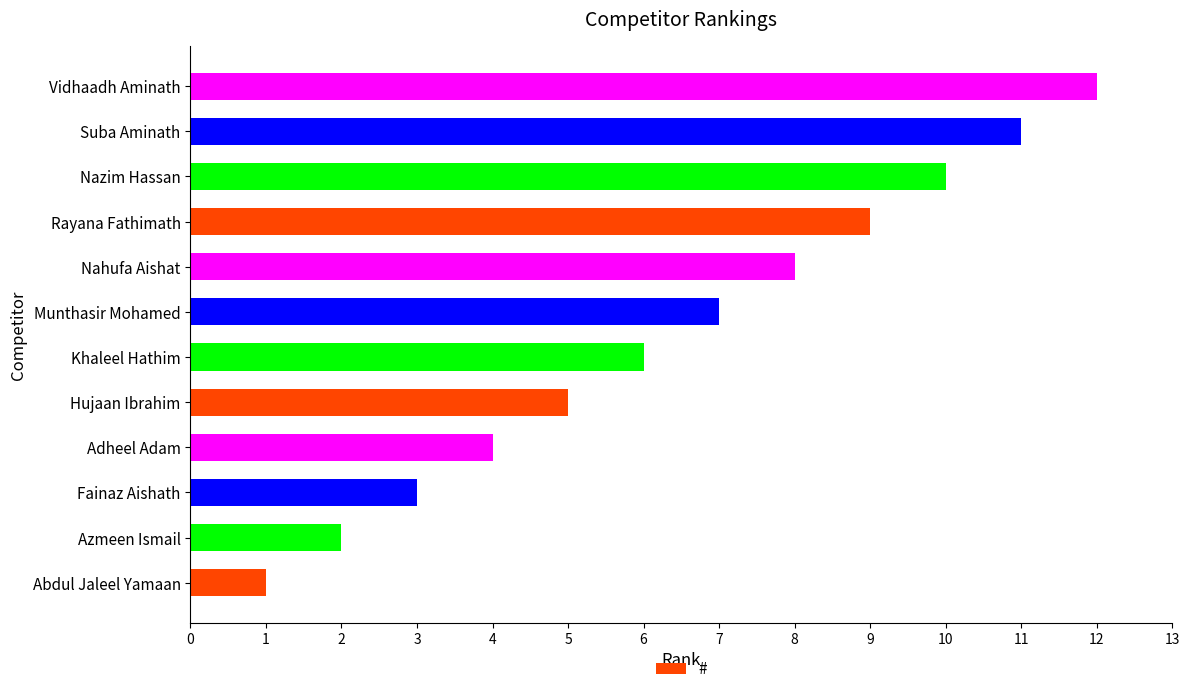

Read the value at Hujaan Ibrahim.

5